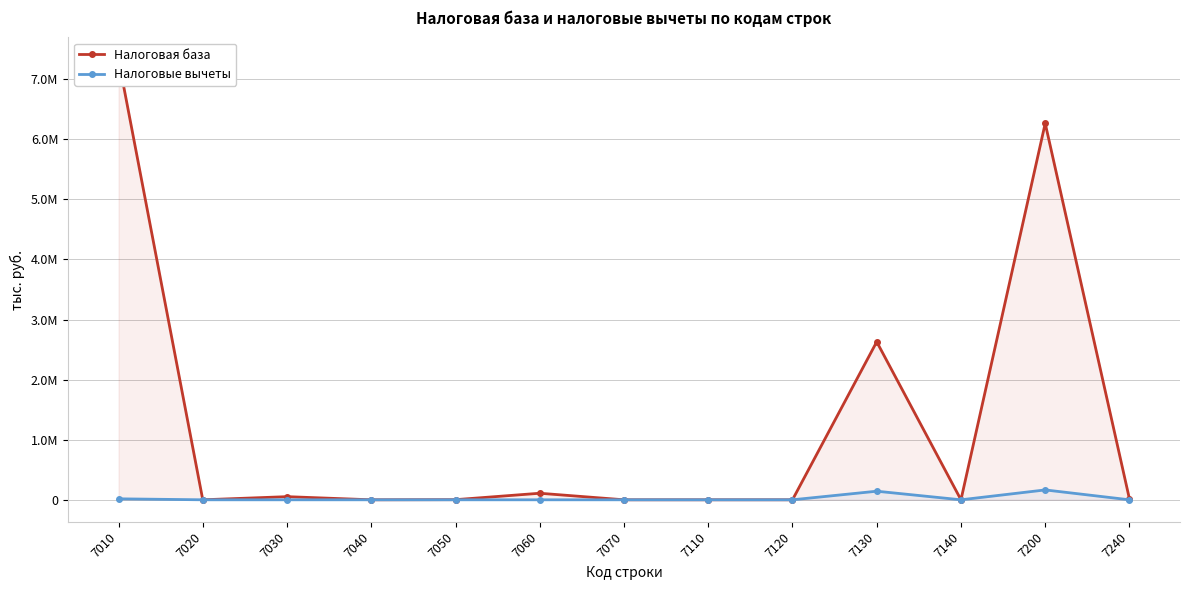

At which category does the chart reach its minimum across all series?

7020